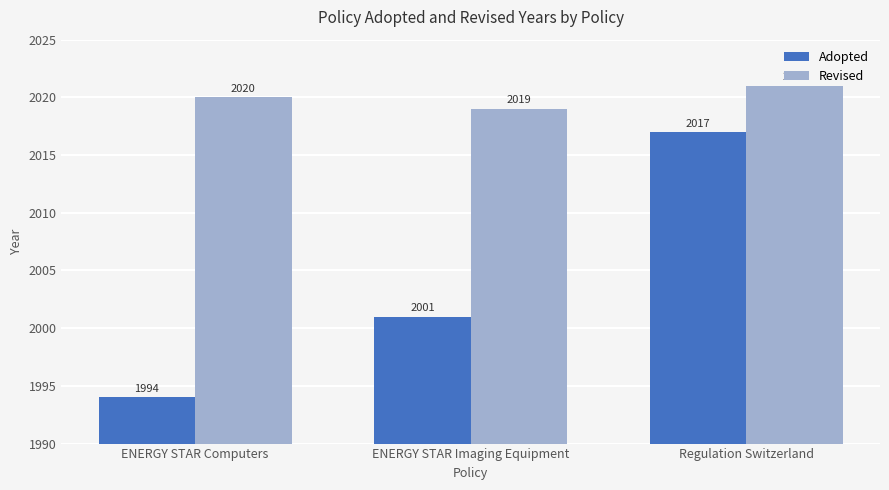

How many bars are there in total?

6